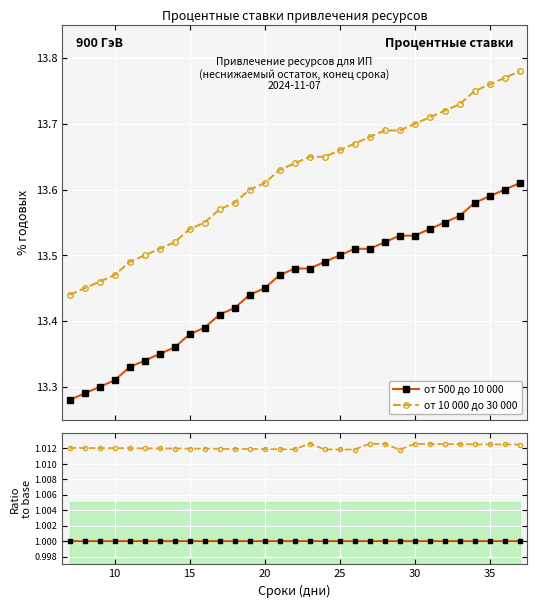

True or false: от 10 000 до 30 000 and от 500 до 10 000 intersect in this chart.

False